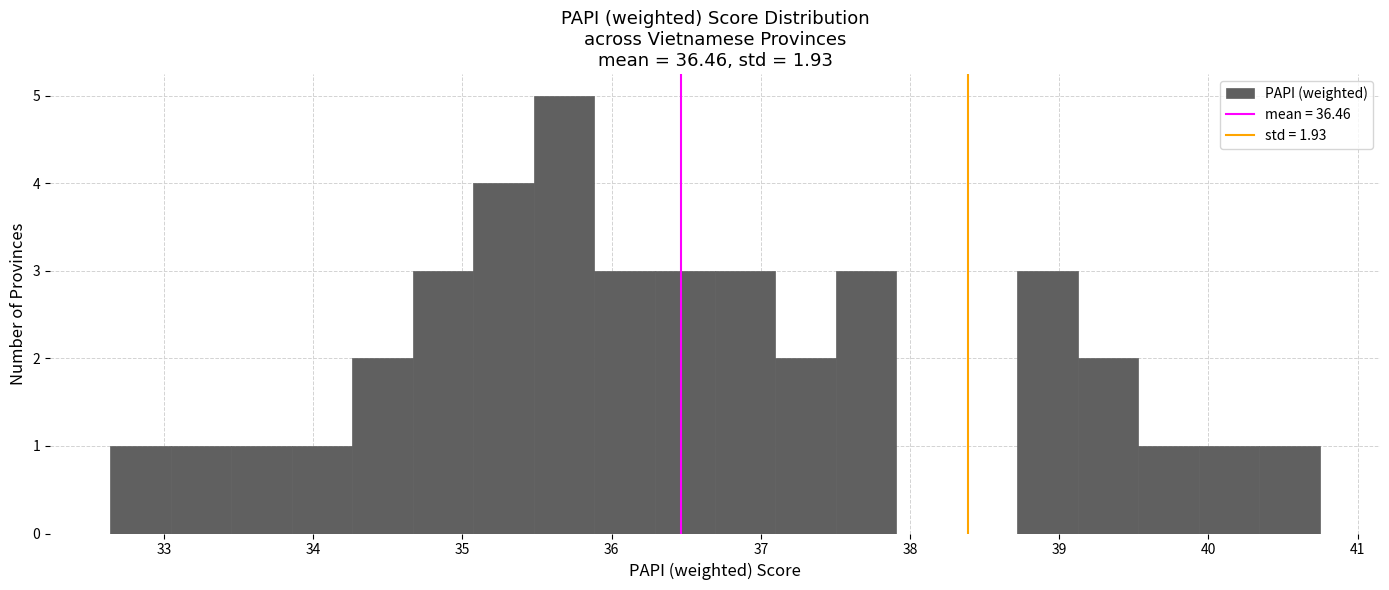

Reading left to right, transcribe this chart: for each bar, give the range it covers on the x-axis and its height. Neither the bar edges nor the heights are printed on the chart, so give them approximately, as read against the axes.

32.6 to 33.0: 1
33.0 to 33.5: 1
33.5 to 33.9: 1
33.9 to 34.3: 1
34.3 to 34.7: 2
34.7 to 35.1: 3
35.1 to 35.5: 4
35.5 to 35.9: 5
35.9 to 36.3: 3
36.3 to 36.7: 3
36.7 to 37.1: 3
37.1 to 37.5: 2
37.5 to 37.9: 3
37.9 to 38.3: 0
38.3 to 38.7: 0
38.7 to 39.1: 3
39.1 to 39.5: 2
39.5 to 39.9: 1
39.9 to 40.3: 1
40.3 to 40.7: 1